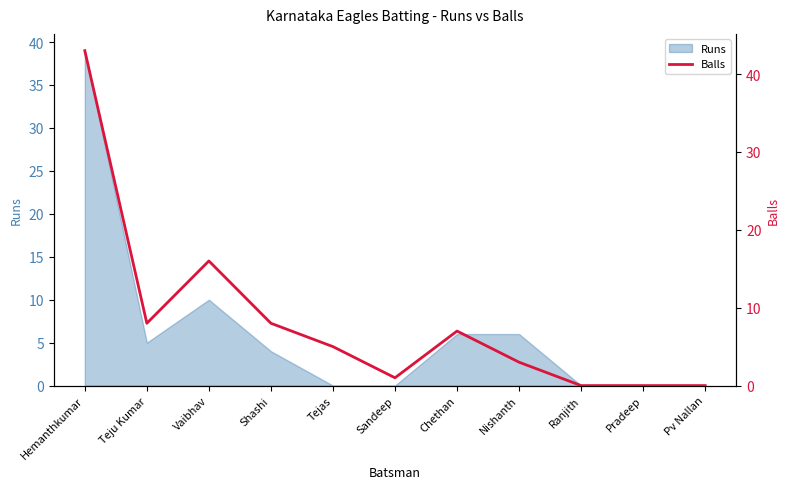

The value of Runs at Tejas is 0. True or false?

True